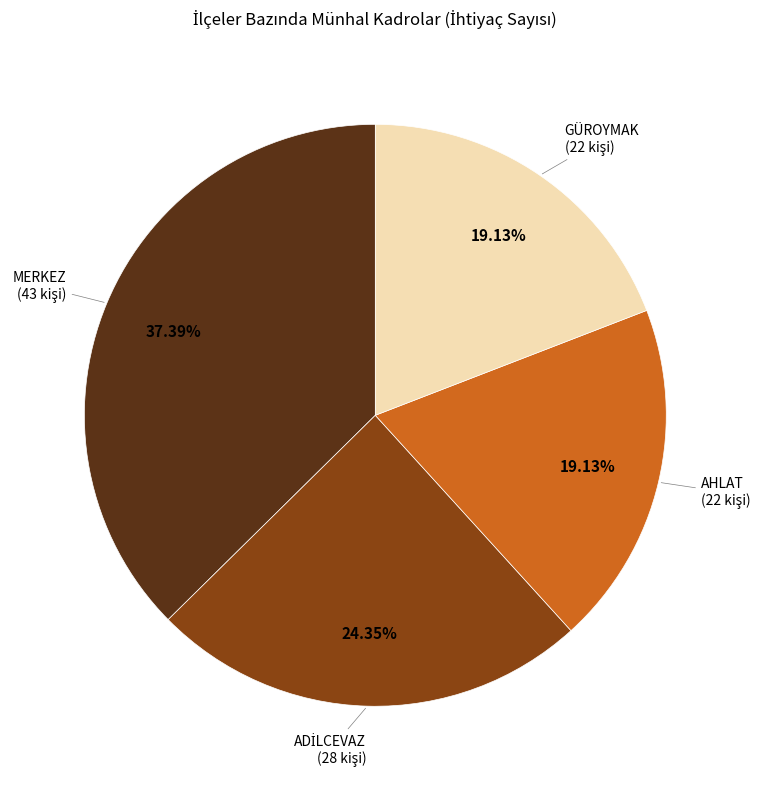

Does any single category account for the majority?

No